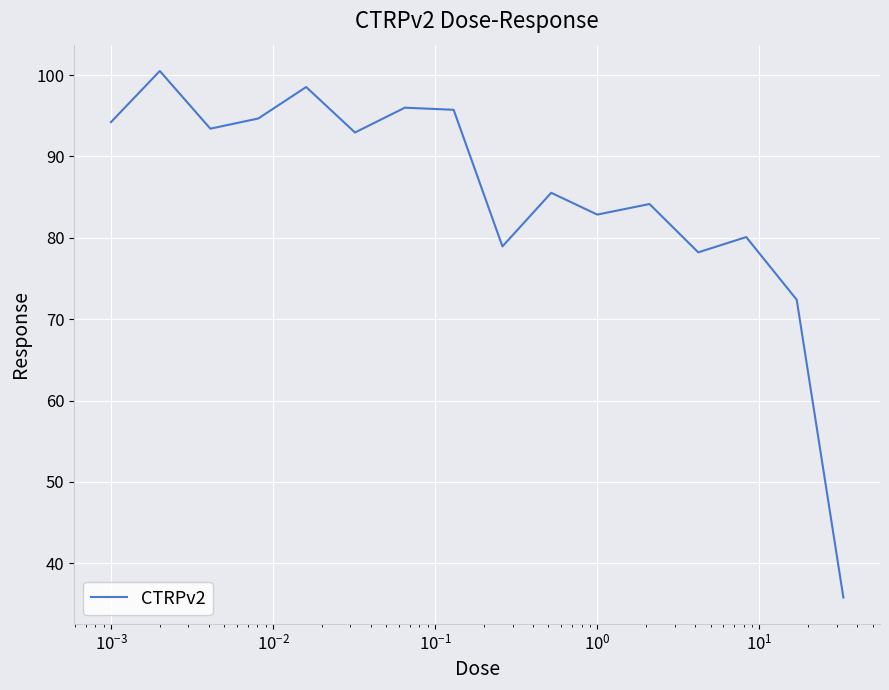

What is the difference between the maximum and minimum values?

64.7